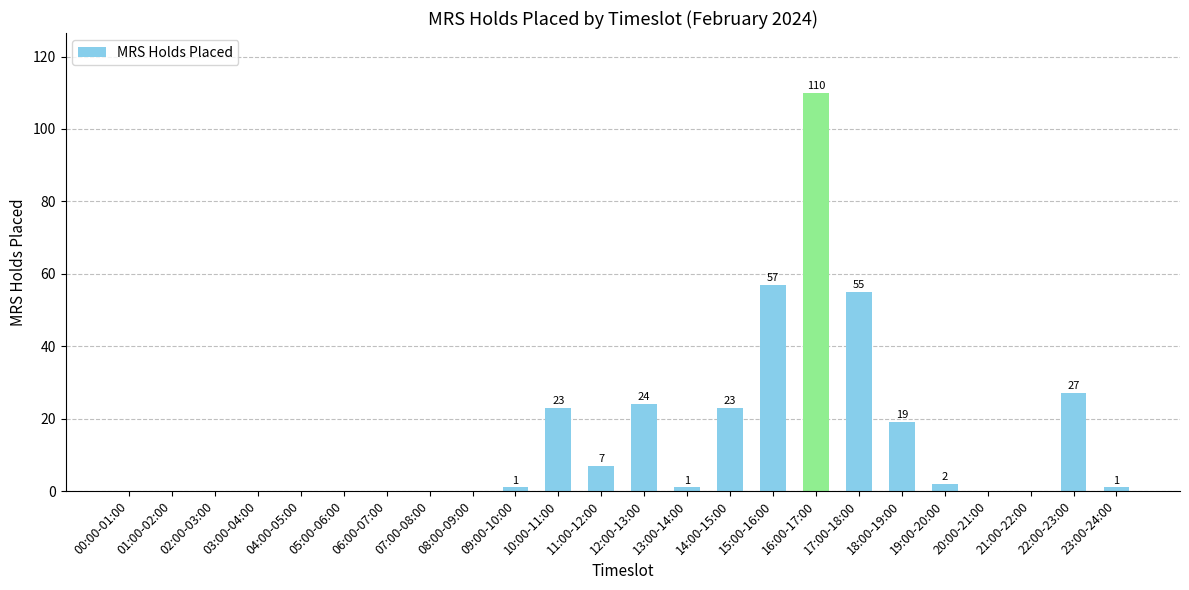

Are the bars horizontal?

No